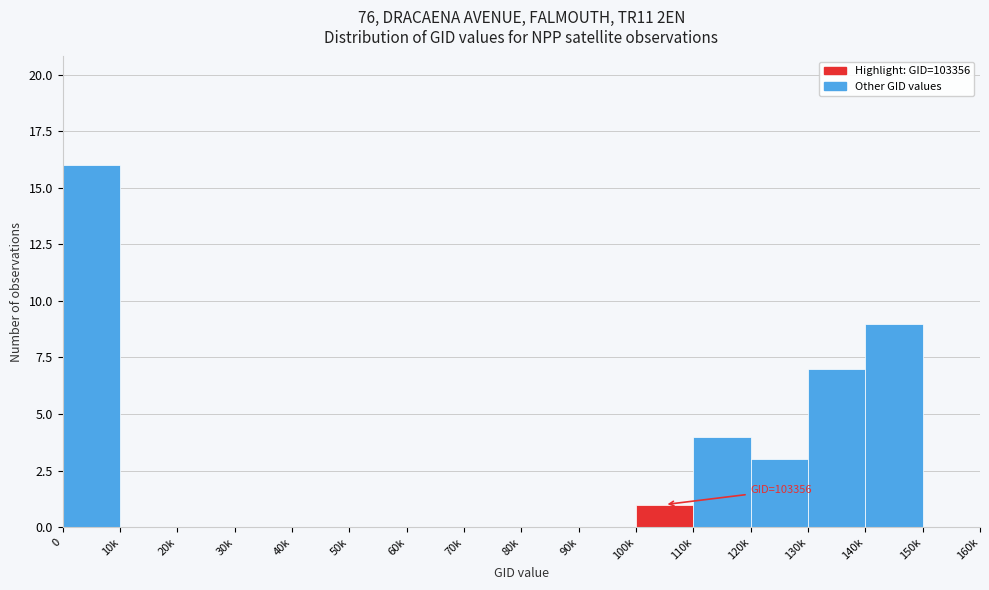

Reading left to right, transcribe all the data shown in this chart.

0=16	10k=0	20k=0	30k=0	40k=0	50k=0	60k=0	70k=0	80k=0	90k=0	100k=1	110k=4	120k=3	130k=7	140k=9	150k=0